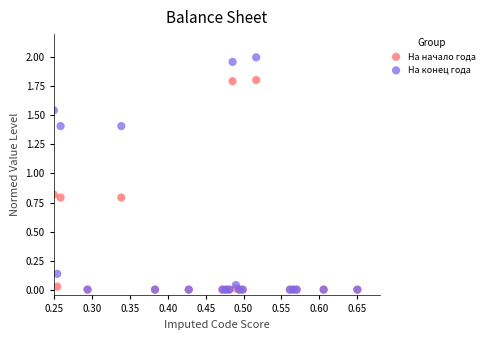

In the На конец года series, what Y value is closest to 1?

1.4